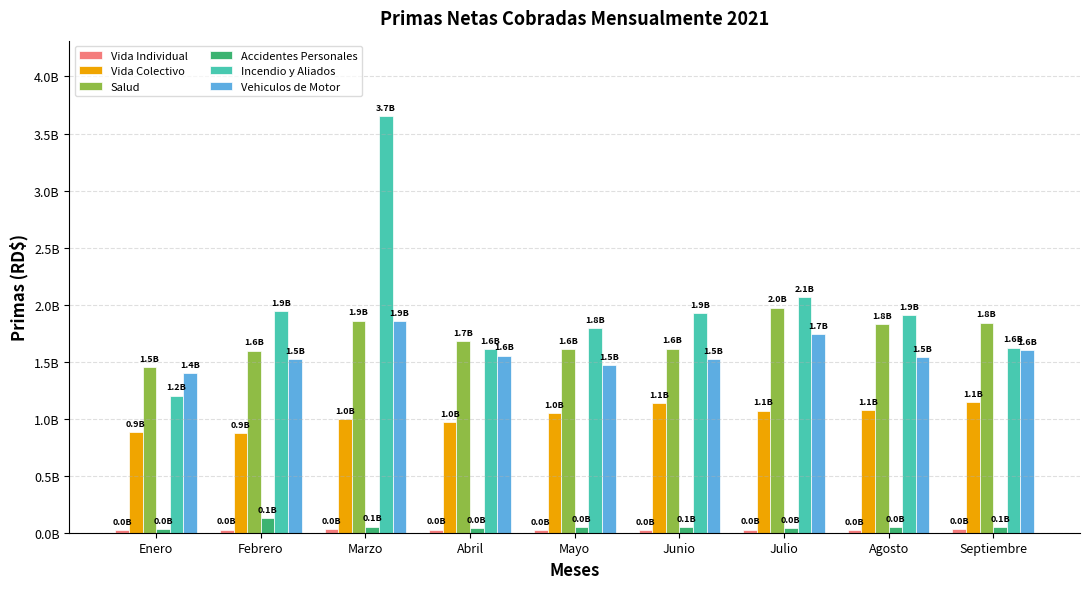

What is the label of the 1st bar from the left?

Enero